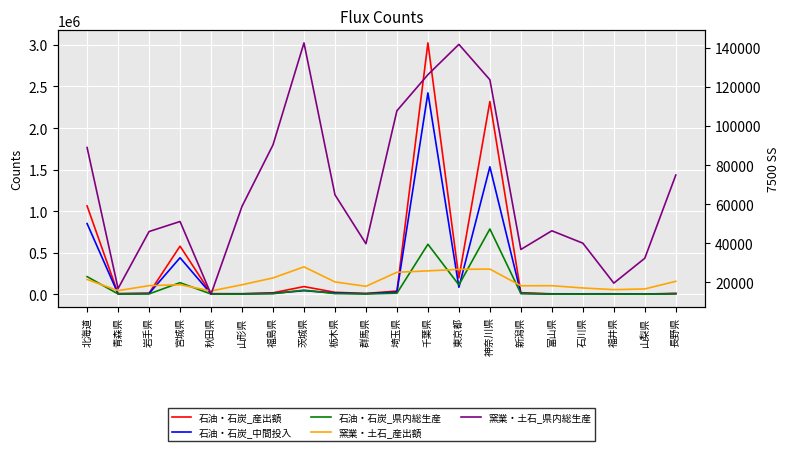

The 石油・石炭_中間投入 series shows 83973 at 東京都. True or false?

True